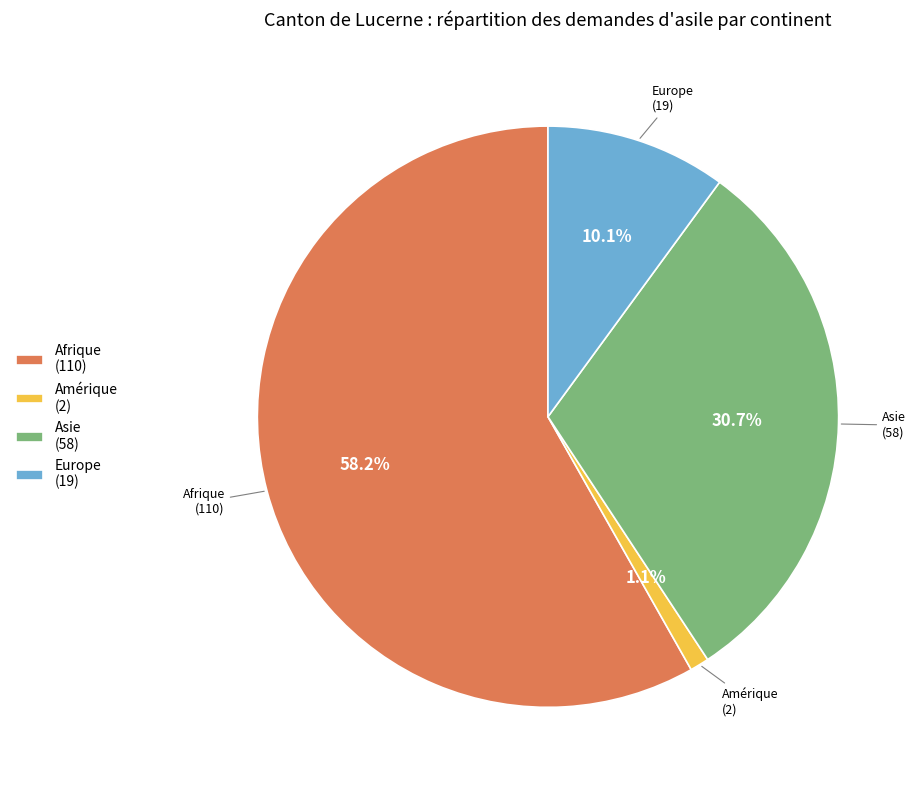

To the nearest percent, what is the difference between the largest and smallest slice percentages?

57%